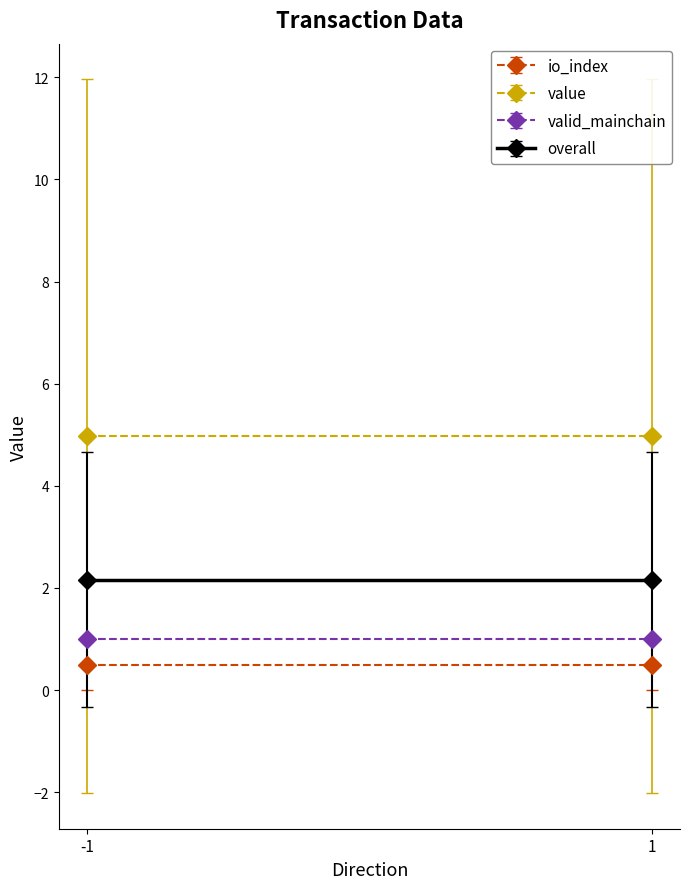

The valid_mainchain series shows 1.5 at -1. True or false?

False